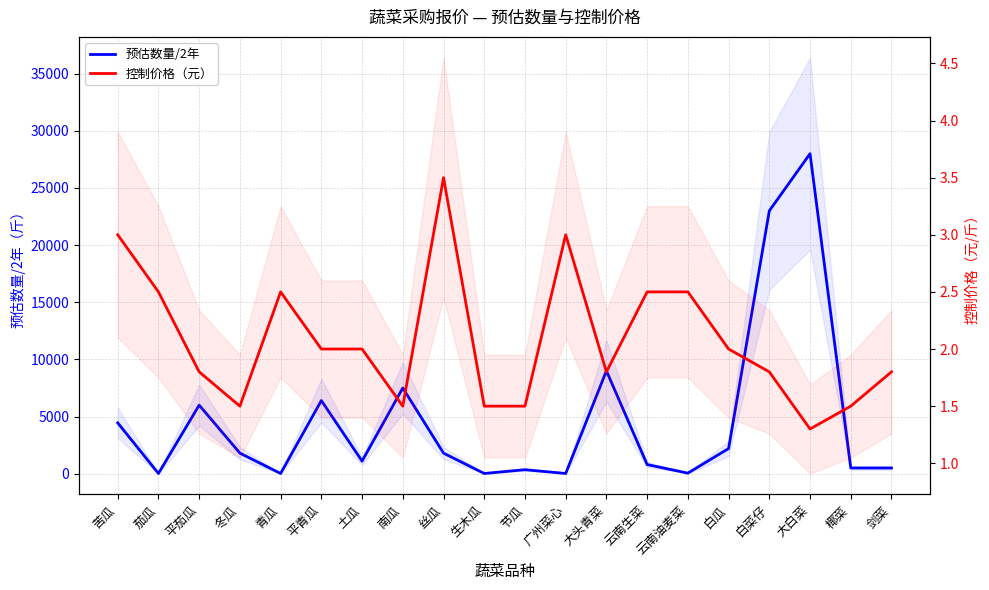

Reading left to right, what are all the values shown in this chart?

预估数量/2年: 4450.0	20.0	6000.0	1800.0	20.0	6400.0	1100.0	7500.0	1800.0	20.0	350.0	20.0	9000.0	800.0	50.0	2200.0	23000.0	28000.0	500.0	500.0
控制价格（元）: 3.0	2.5	1.8	1.5	2.5	2.0	2.0	1.5	3.5	1.5	1.5	3.0	1.8	2.5	2.5	2.0	1.8	1.3	1.5	1.8